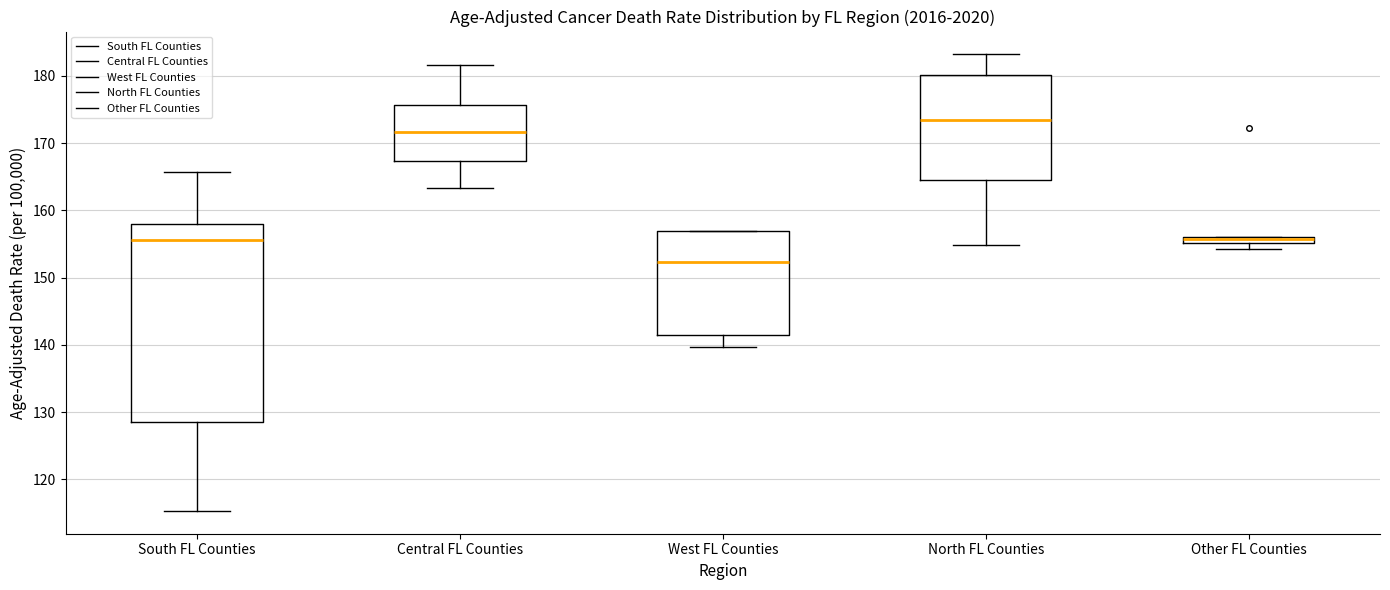

Where is the upper edge of the box for Other FL Counties on the y-axis? The values are not printed on the chart, so give them approximately, as read against the axis.

156